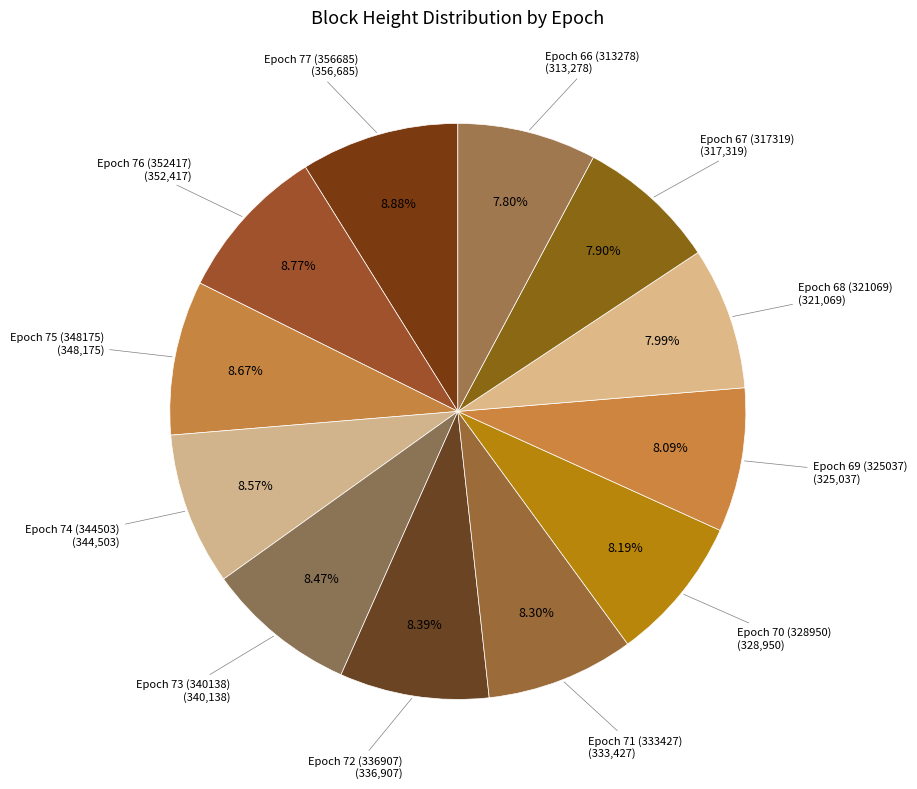

To the nearest percent, what is the combined percentage of Epoch 76 (352417) and Epoch 72 (336907)?

17%